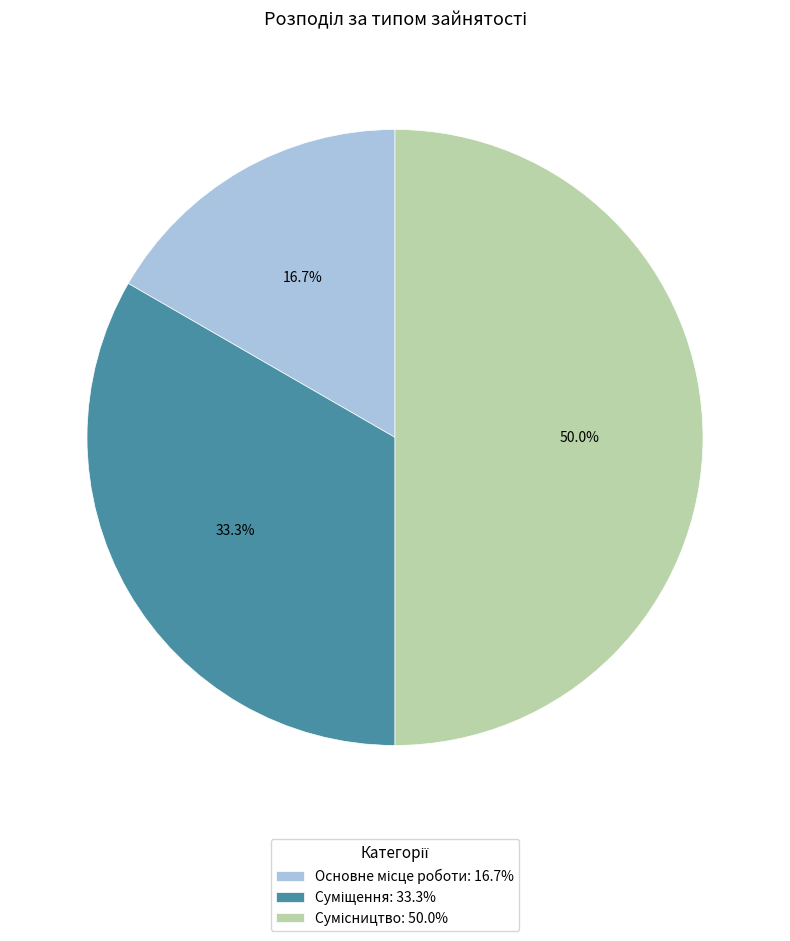

Count the number of slices in the pie.

3